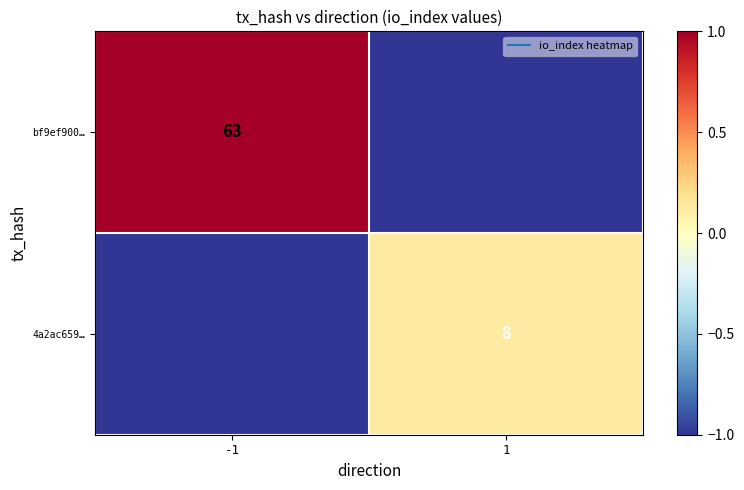

Which series changed the most between -1 and 1?

bf9ef900…